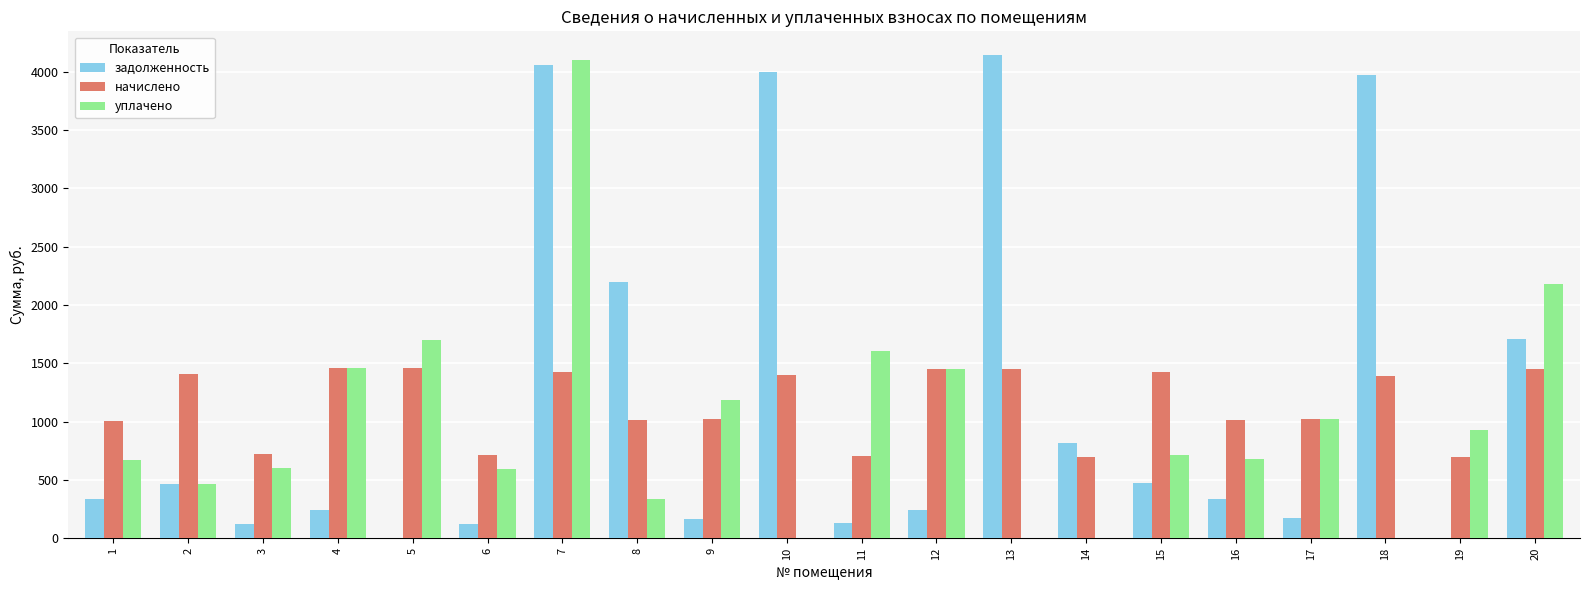

What is the sum of all уплачено values?

19703.7